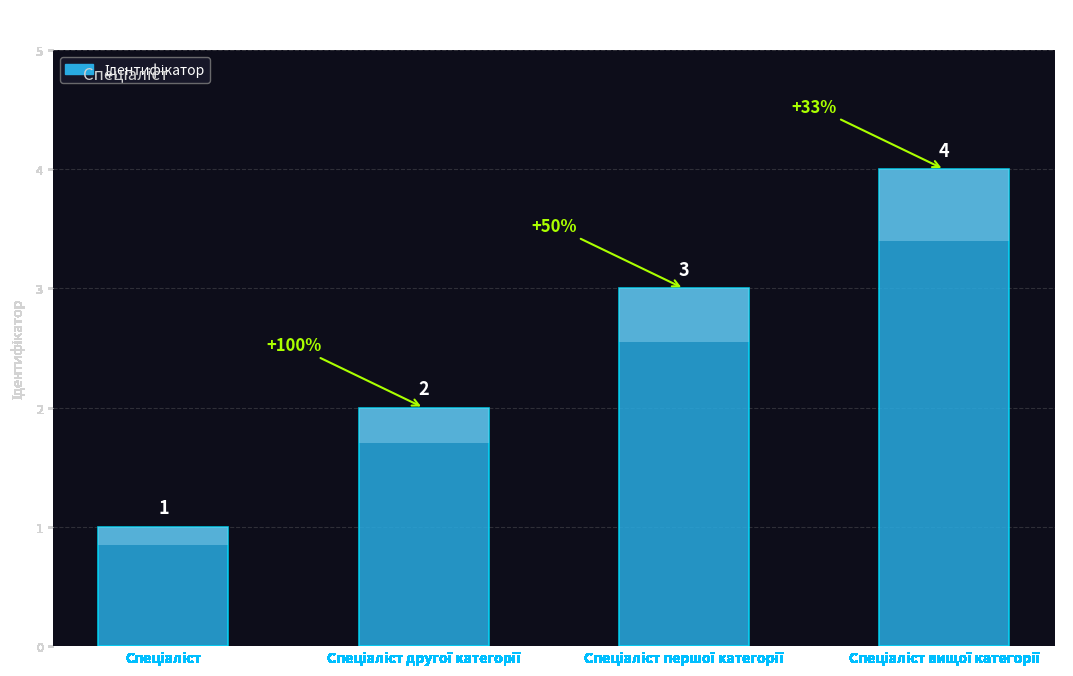

How many data points are less than 3?

2